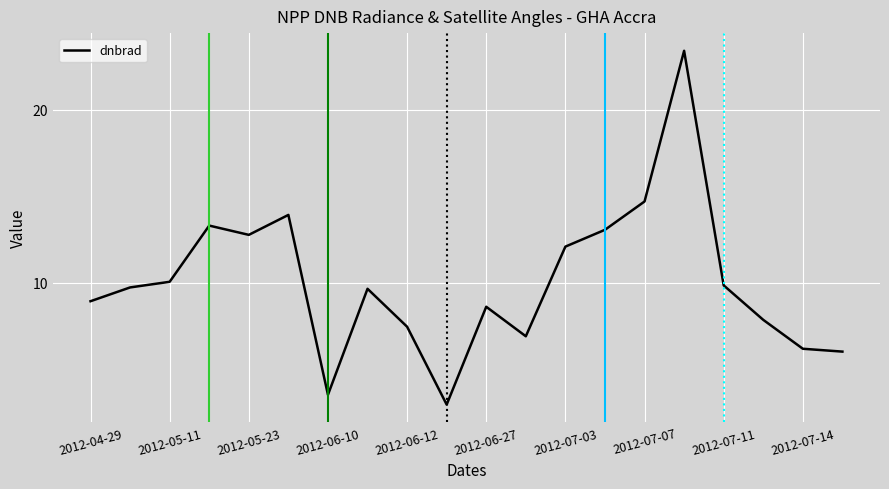

What is the smallest value displayed?

3.0